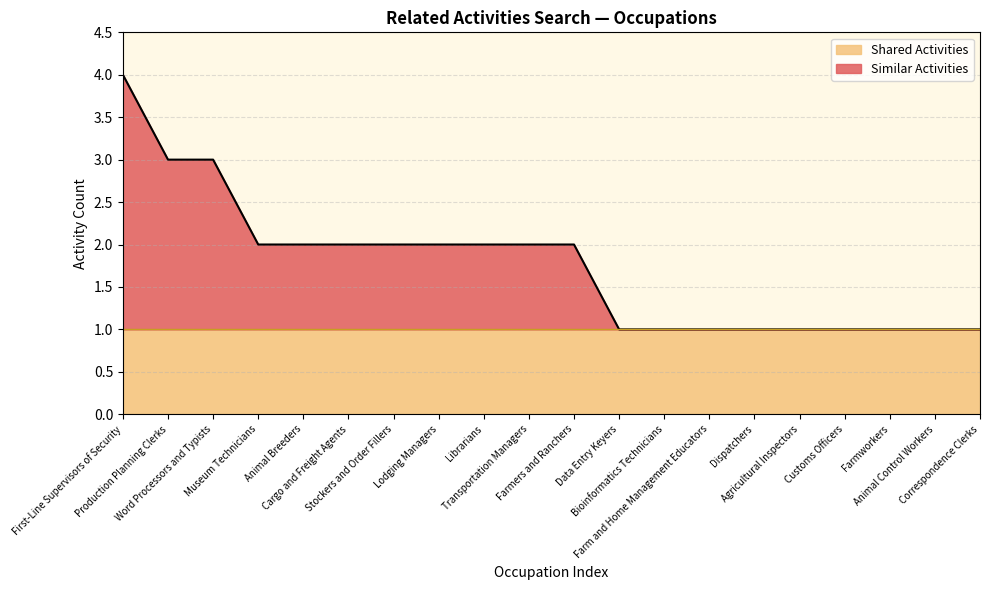

How many lines are shown in the chart?

2